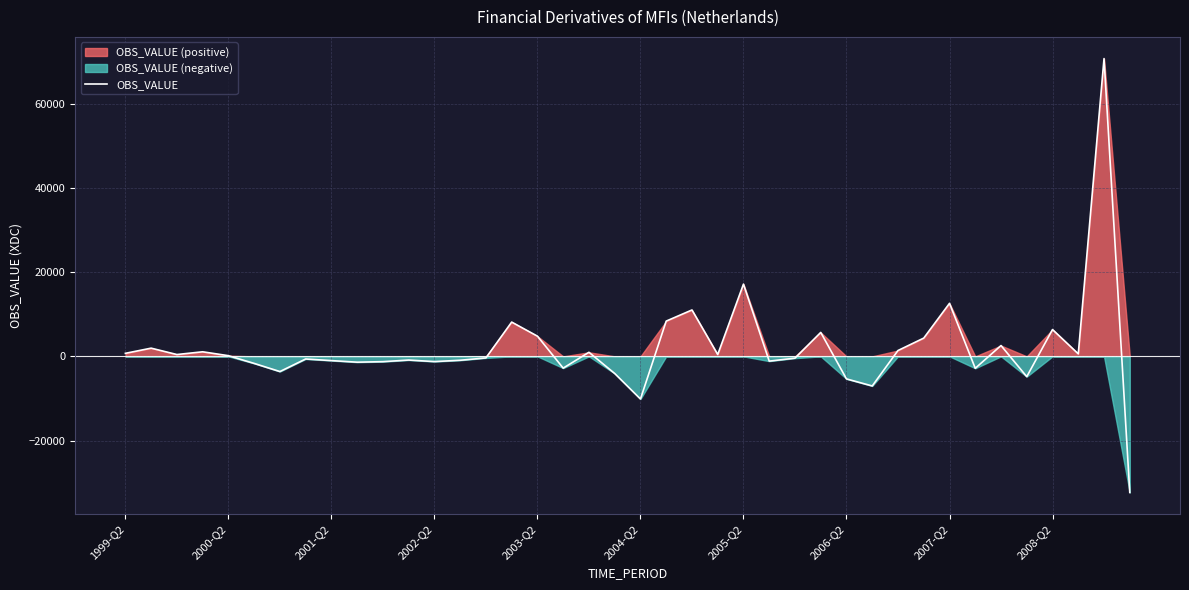

How many interior local valleys (lower than both neighbors) does the data have?

12